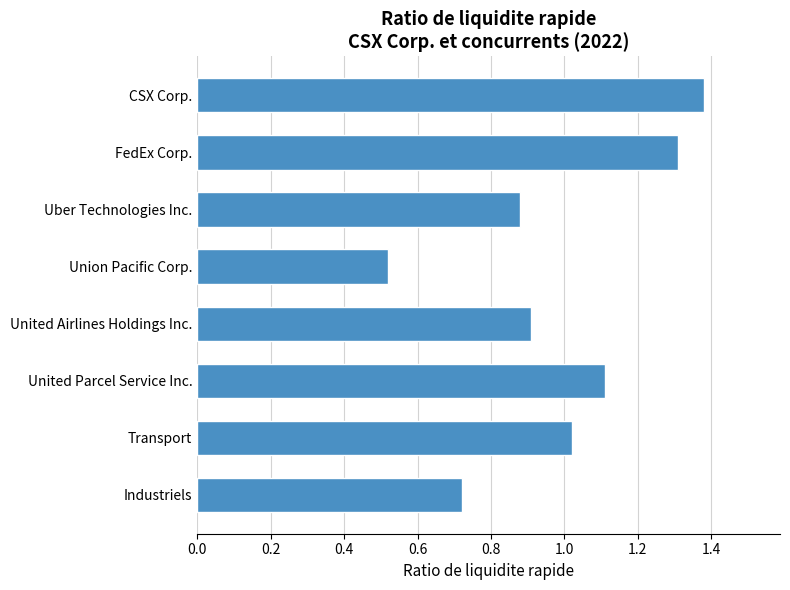

Which category has the lowest value across all series?

Union Pacific Corp.